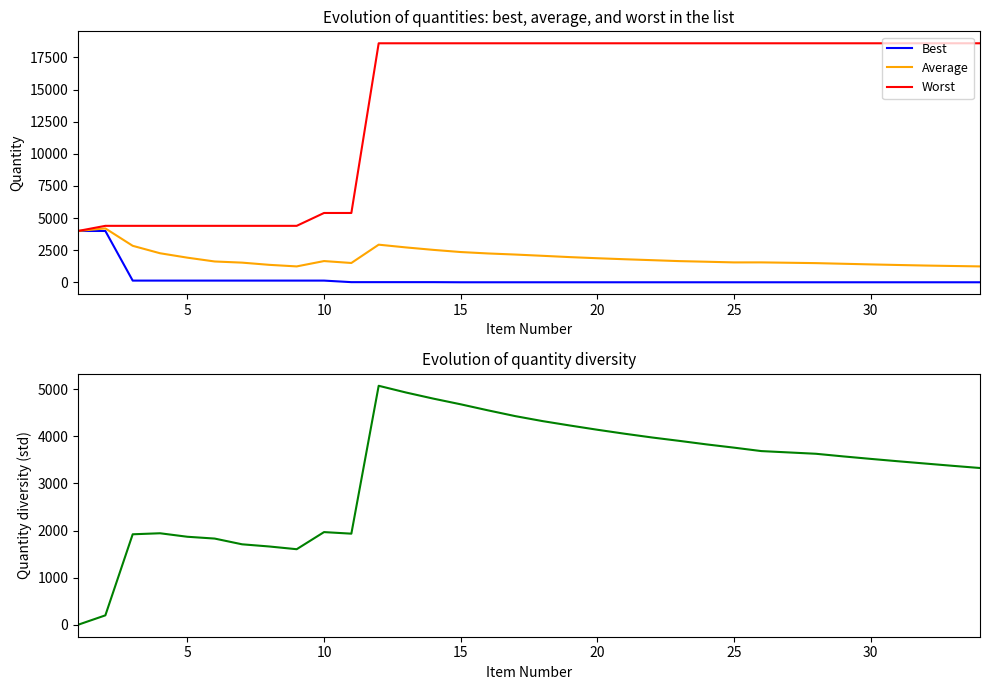

What is the difference between the second highest and minimum values in the Average series?

2756.1